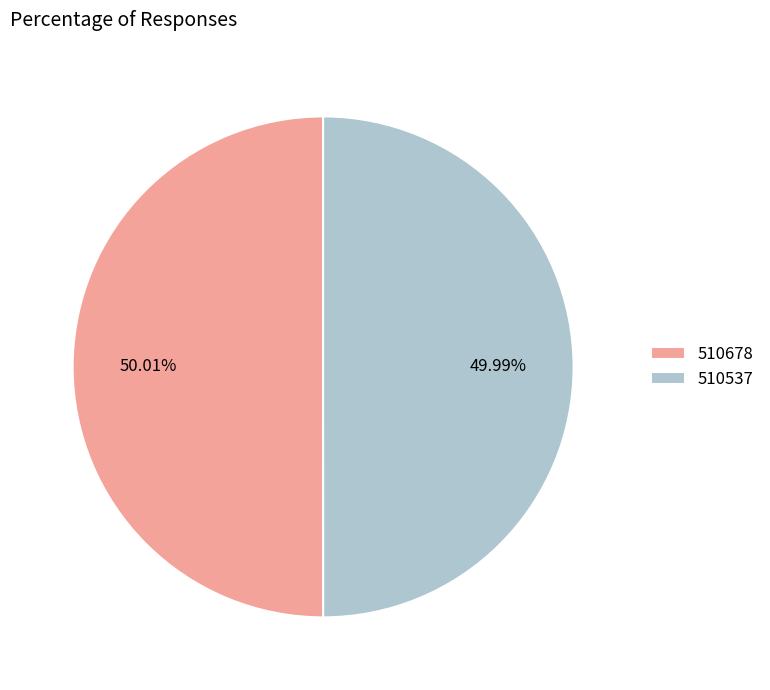

Is the sum of 510678 and 510537 greater than half?

Yes